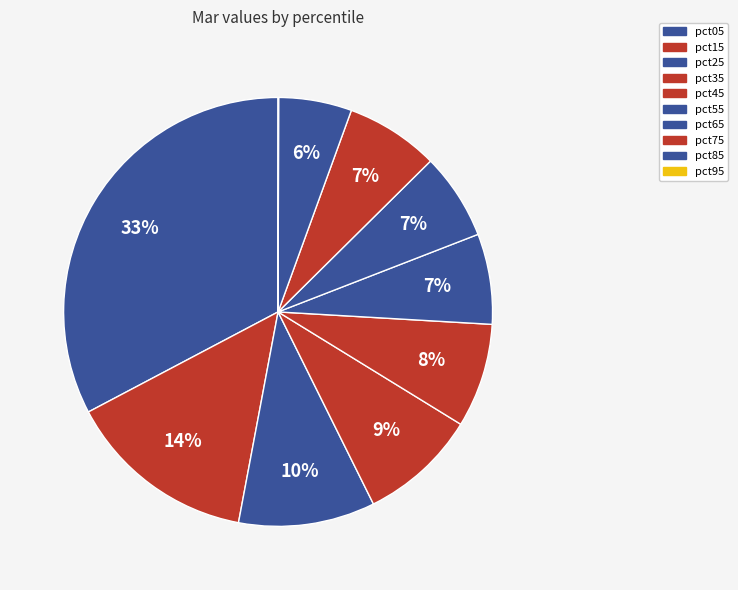

Is it true that pct45 is 1% of the pie?

False